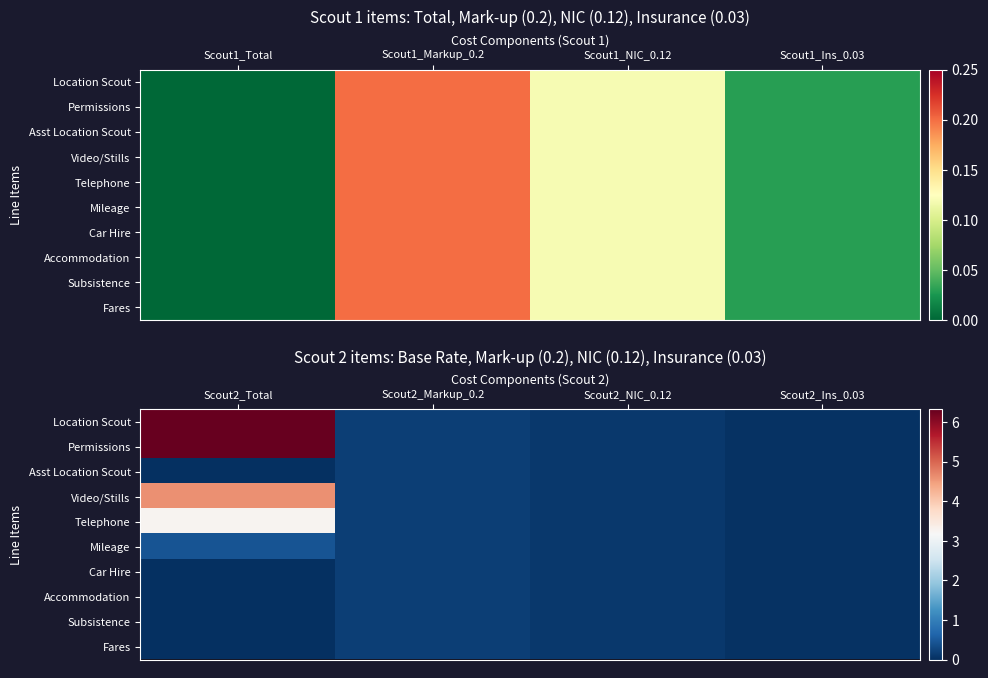

Is it true that Accommodation equals 0.0 at Scout2_NIC_0.12?

False